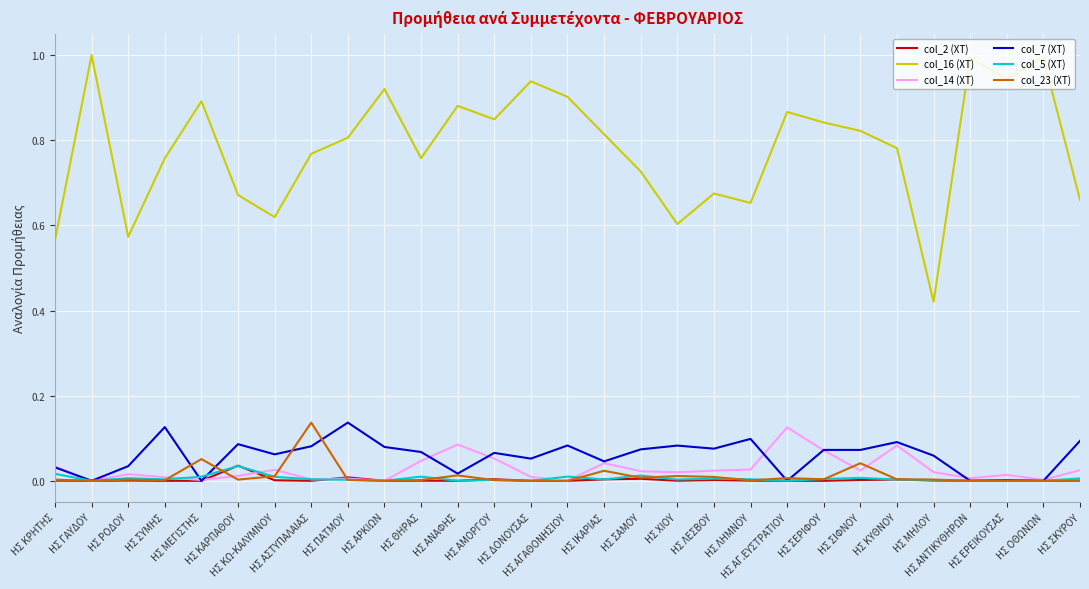

How many series are shown in this chart?

6